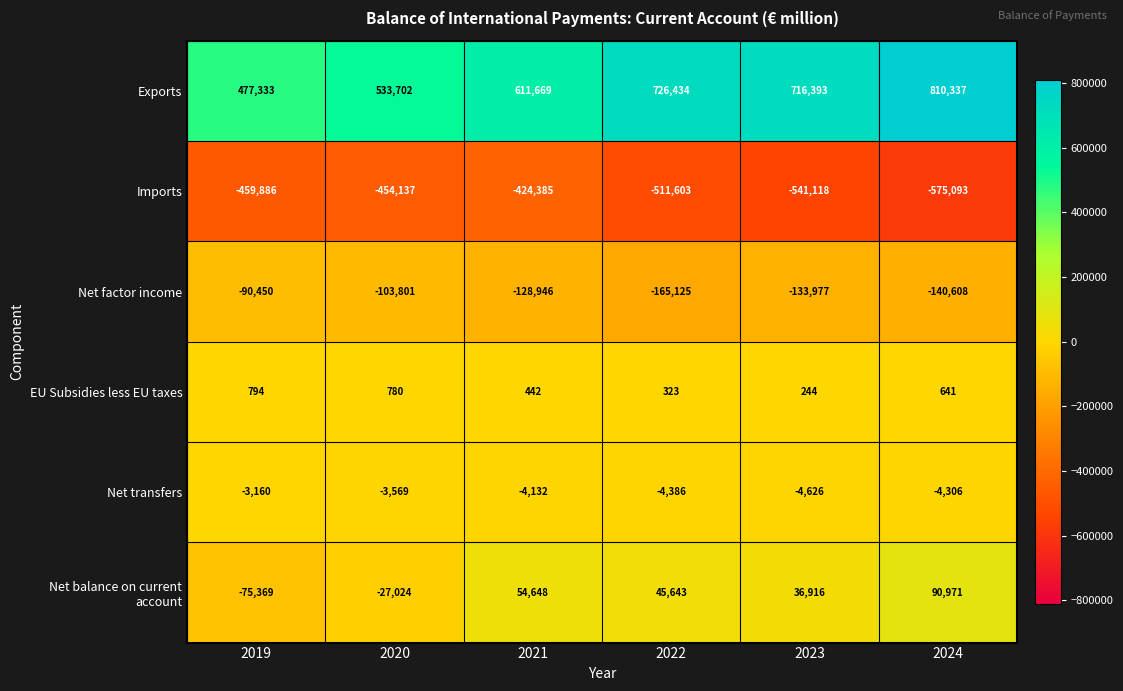

Which series changed the most between 2021 and 2024?

Exports